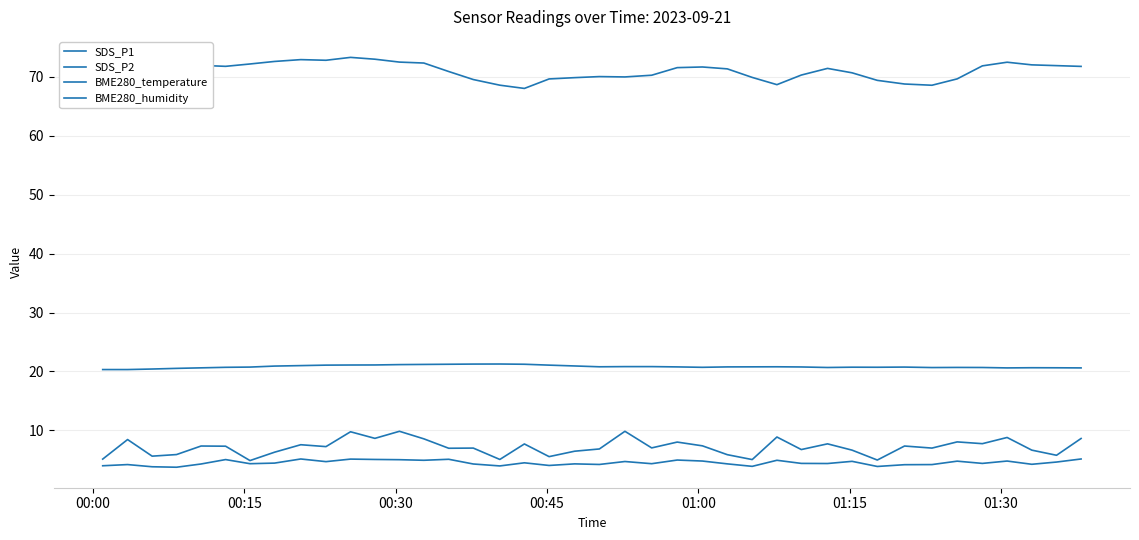

How many series are shown in this chart?

4